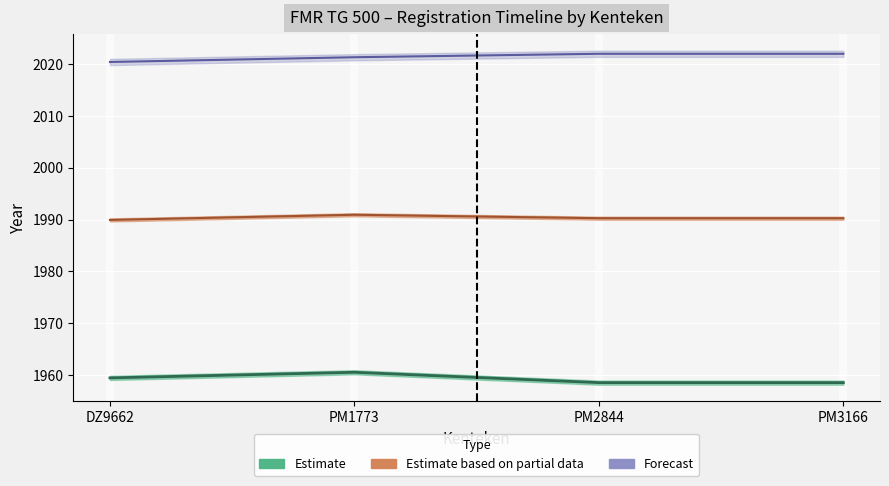

Does the chart display data point markers on the line(s)?

No